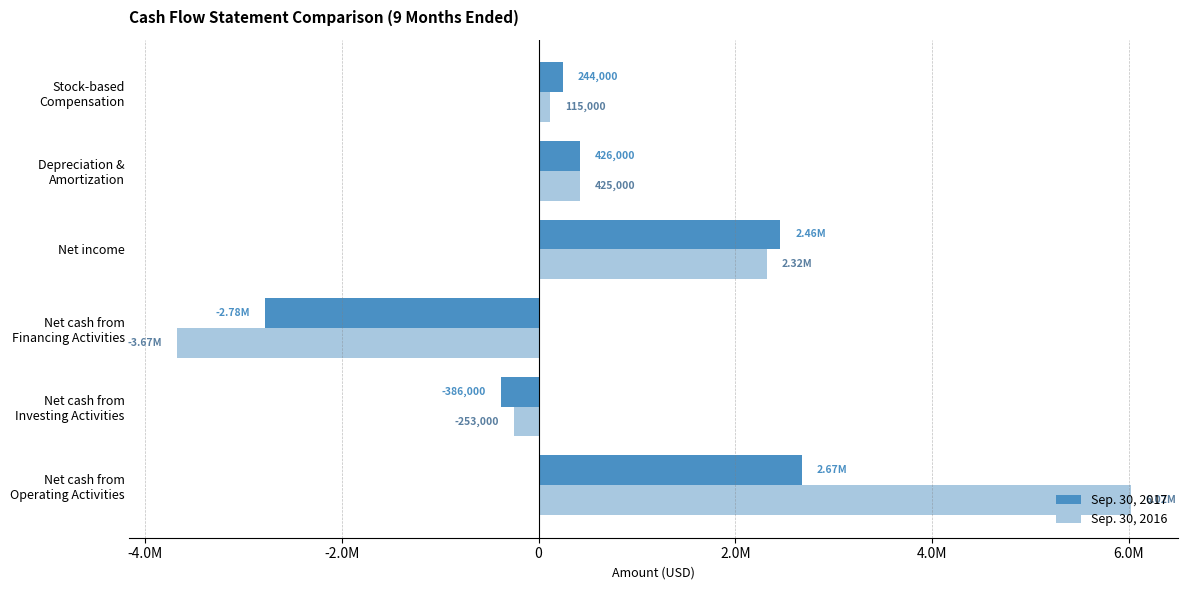

What is the value of the Sep. 30, 2017 bar at the 4th from the left?

2457000